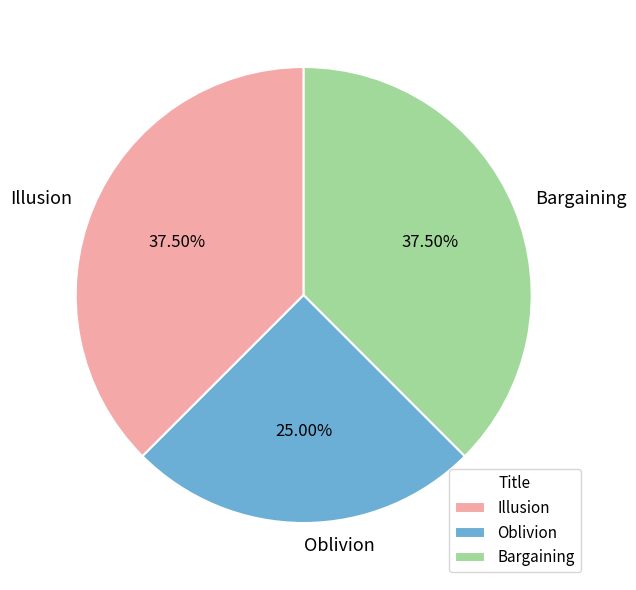

Combined, do Oblivion and Illusion account for over 50%?

Yes